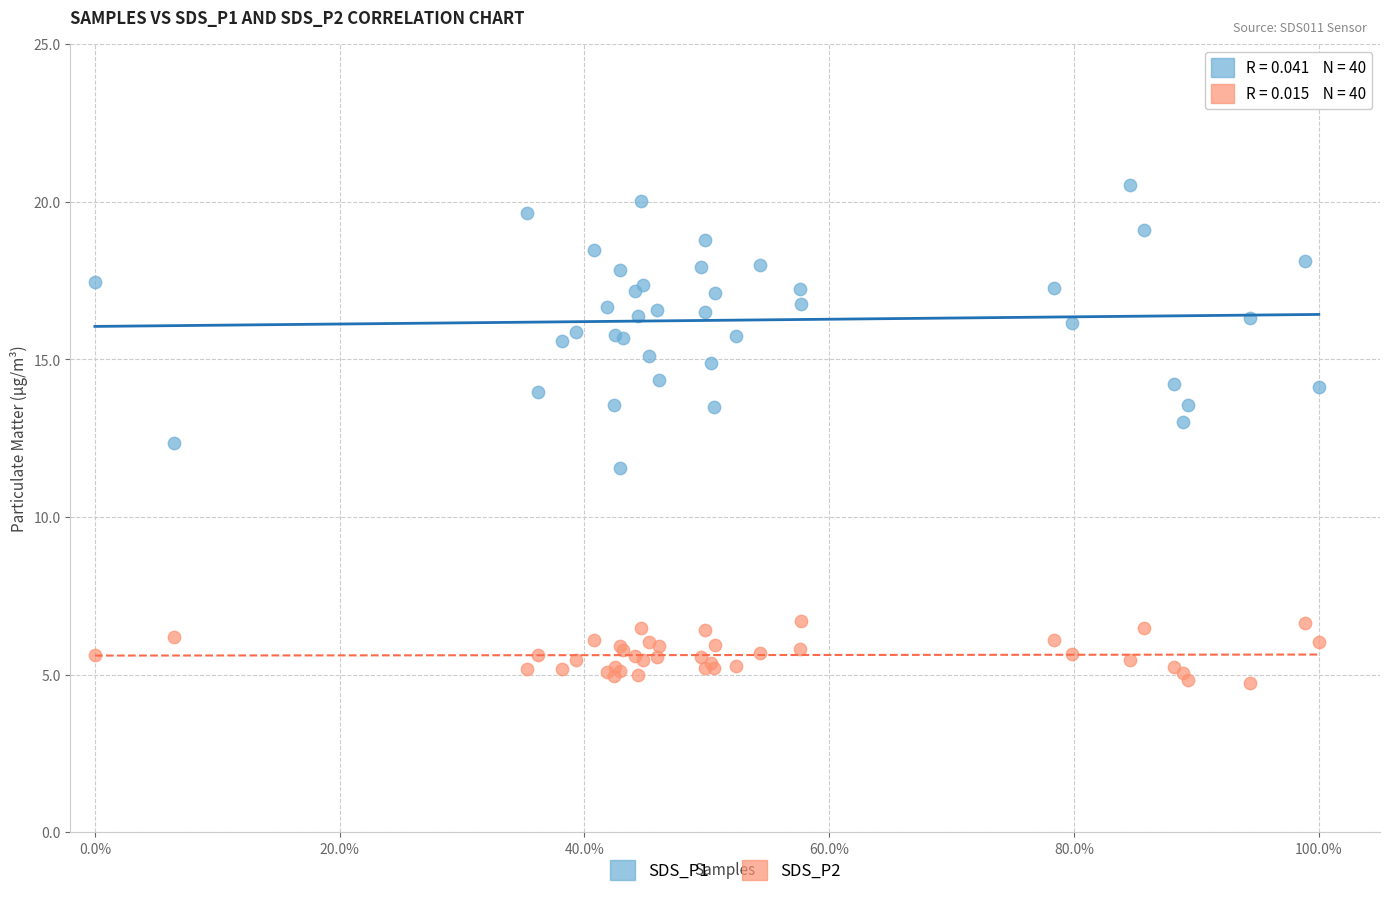

Which series contains the lowest Y value?

SDS_P2